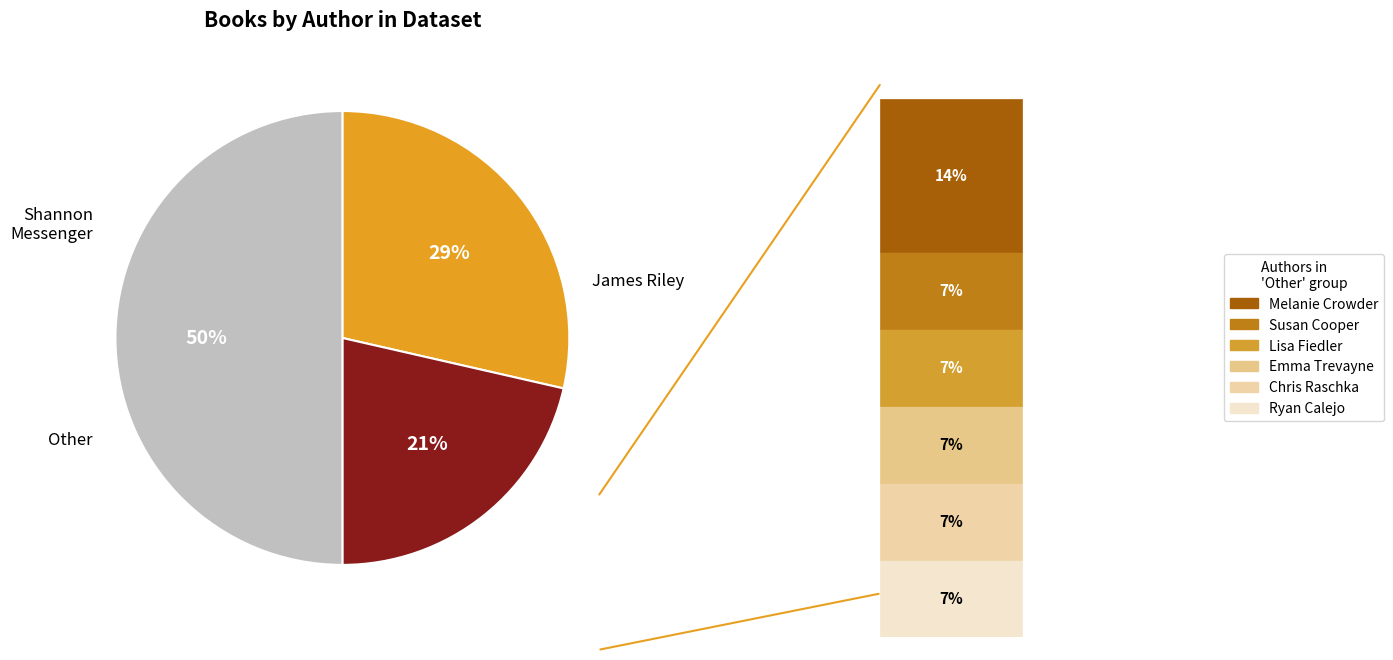

To the nearest percent, what is the average slice percentage?

33%